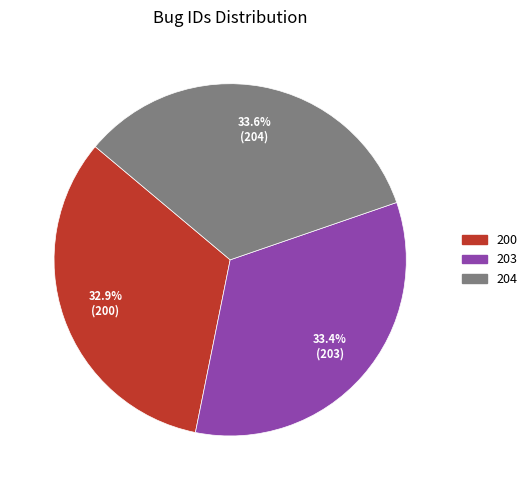

To the nearest percent, what is the difference between the largest and smallest slice percentages?

1%